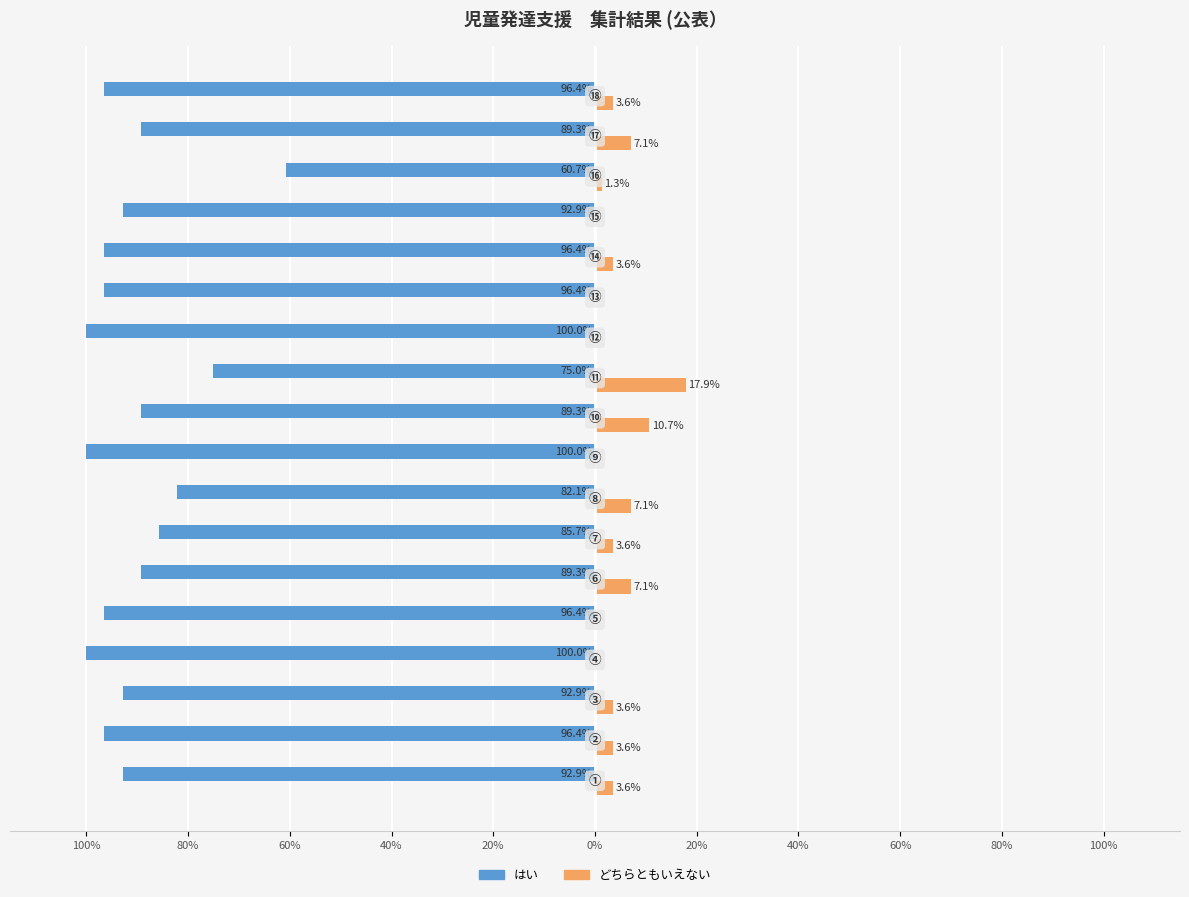

What are all the series names shown in the legend?

はい, どちらともいえない